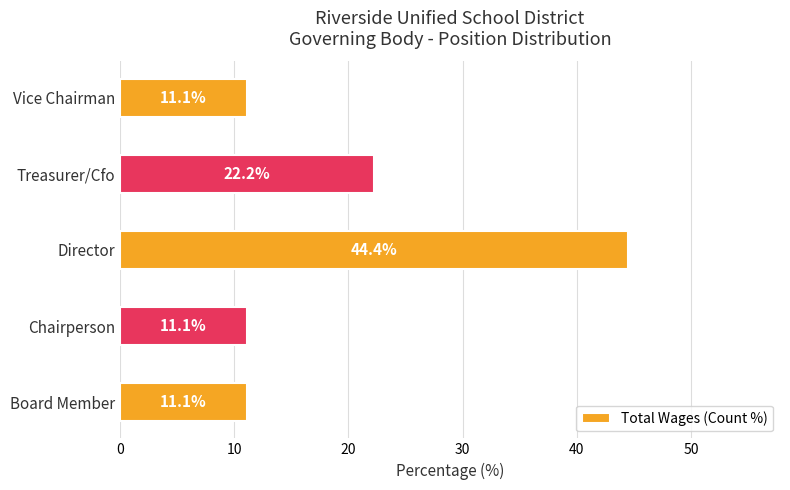

Between Treasurer/Cfo and Director, which is larger?

Director